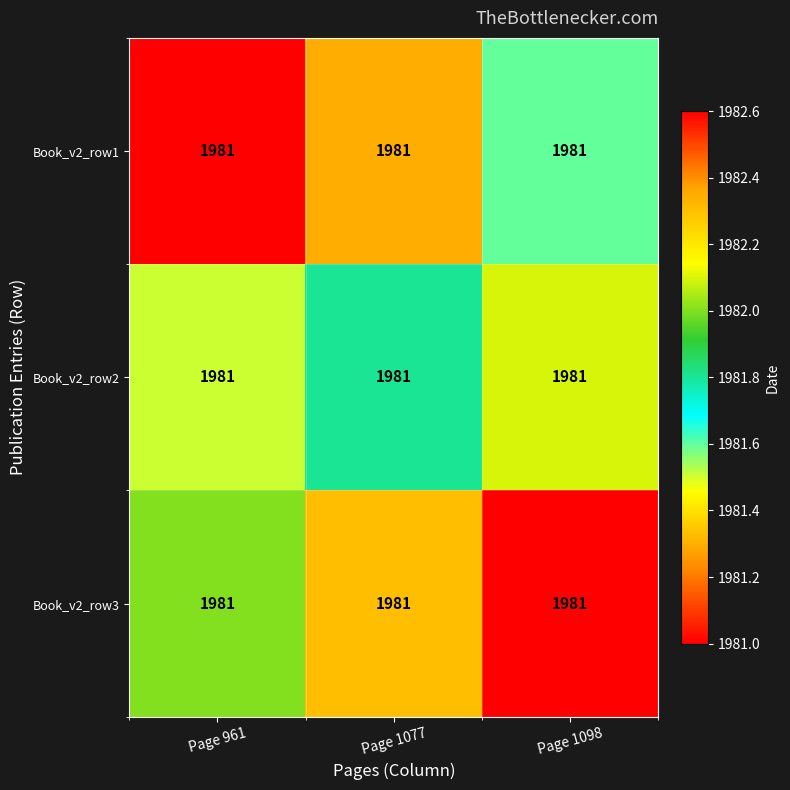

At which category is the sum across all series the highest?

Page 1098